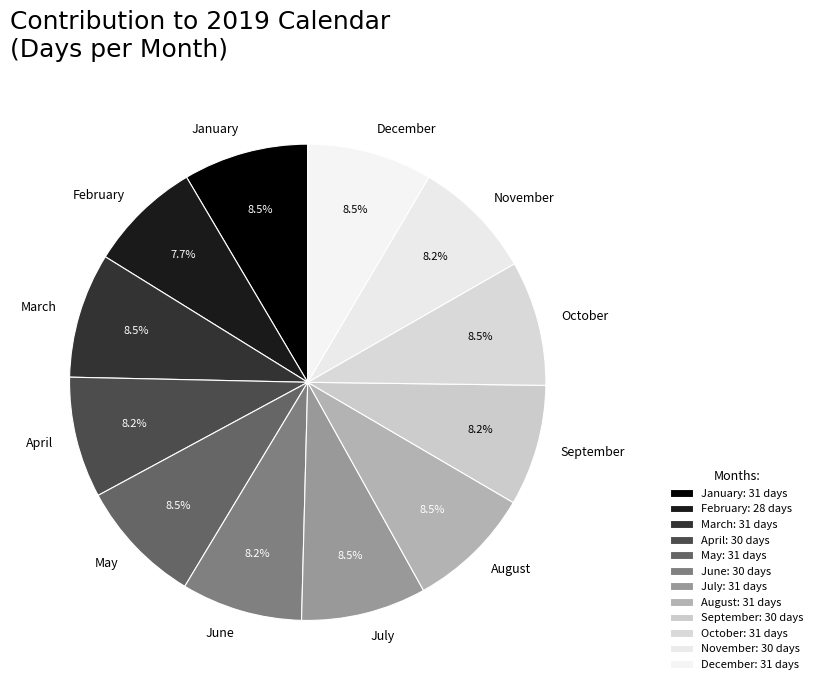

Does June account for over 50% of the chart?

No